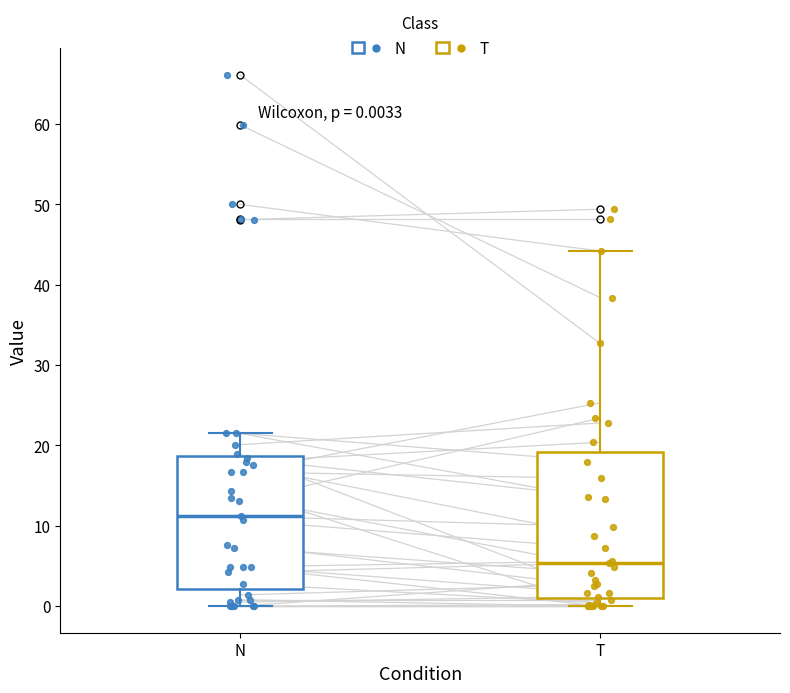

Which box's median line is the highest?

N